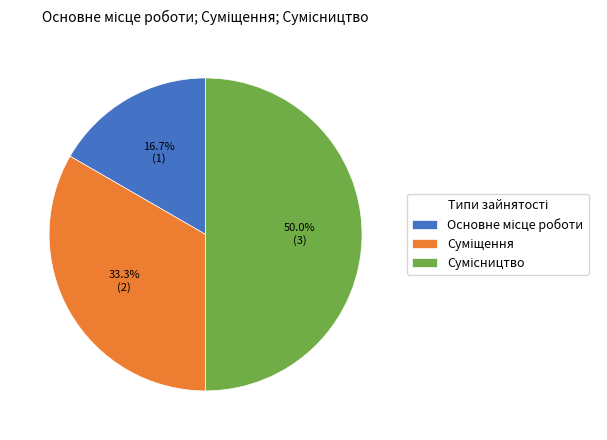

To the nearest percent, what is the difference between the largest and smallest slice percentages?

33%